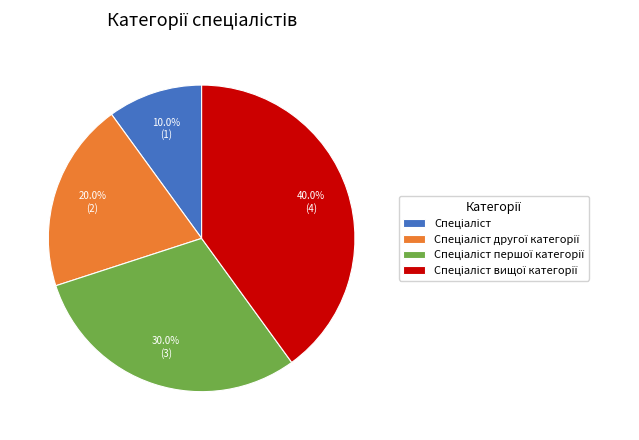

Does any single category account for the majority?

No